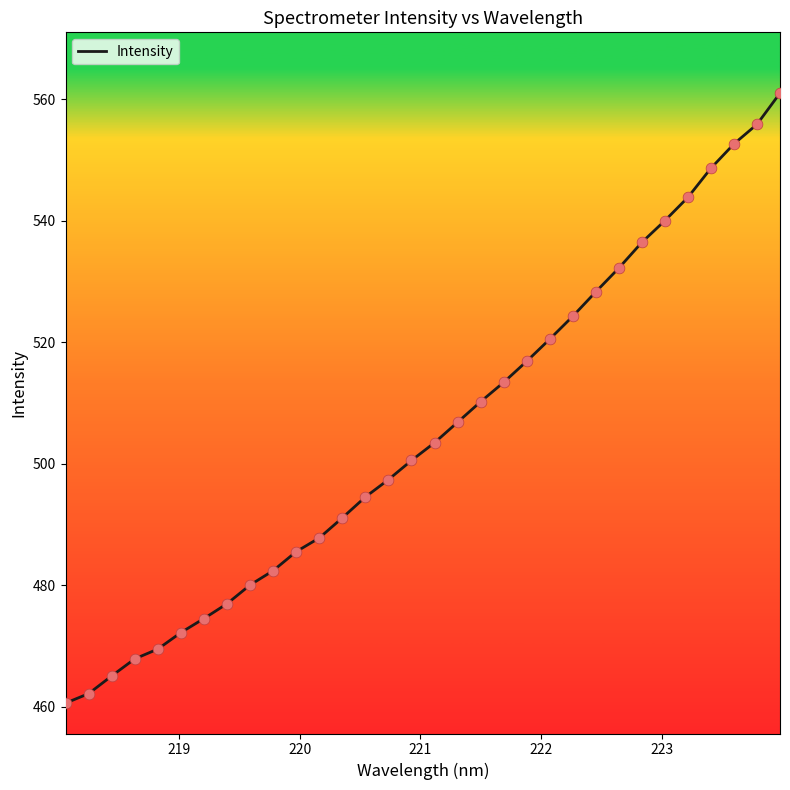

What is the minimum value shown in the chart?

460.6